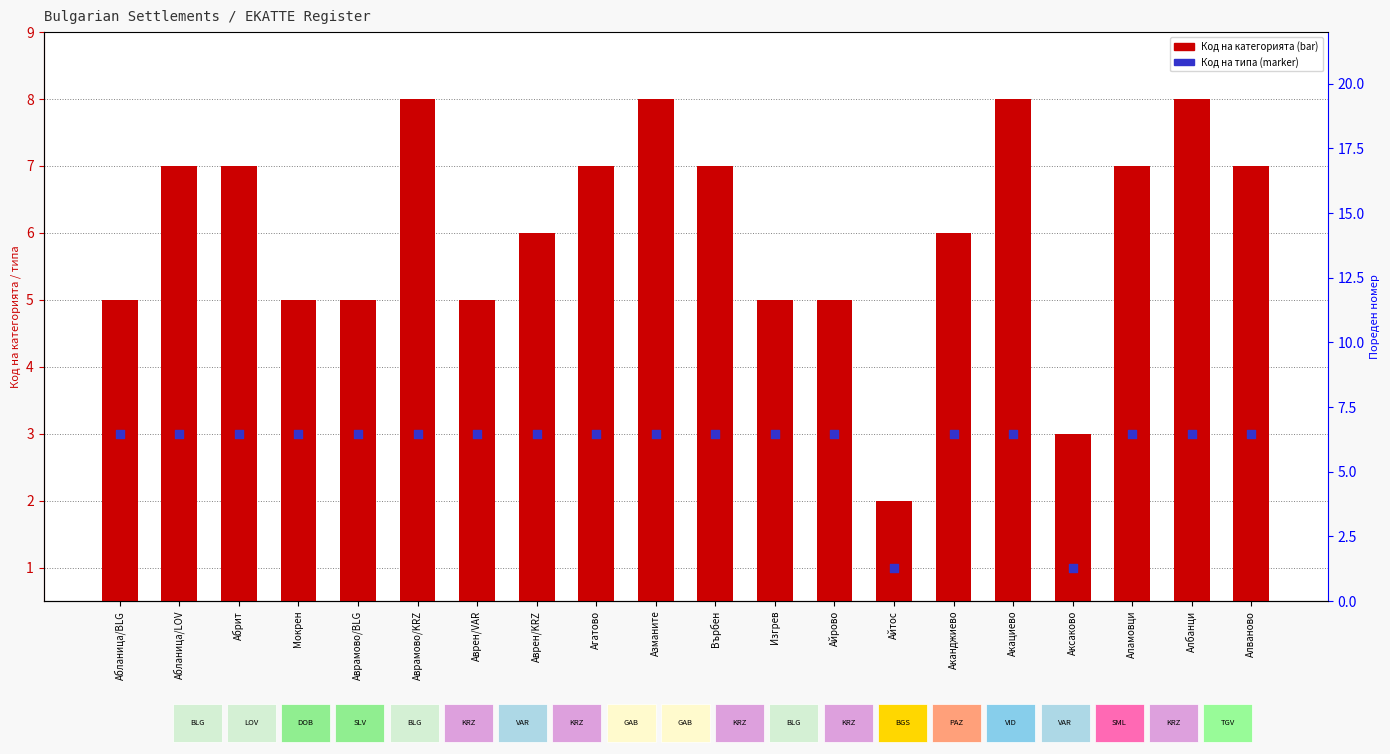

Which series has the largest total across all categories?

Код на категорията